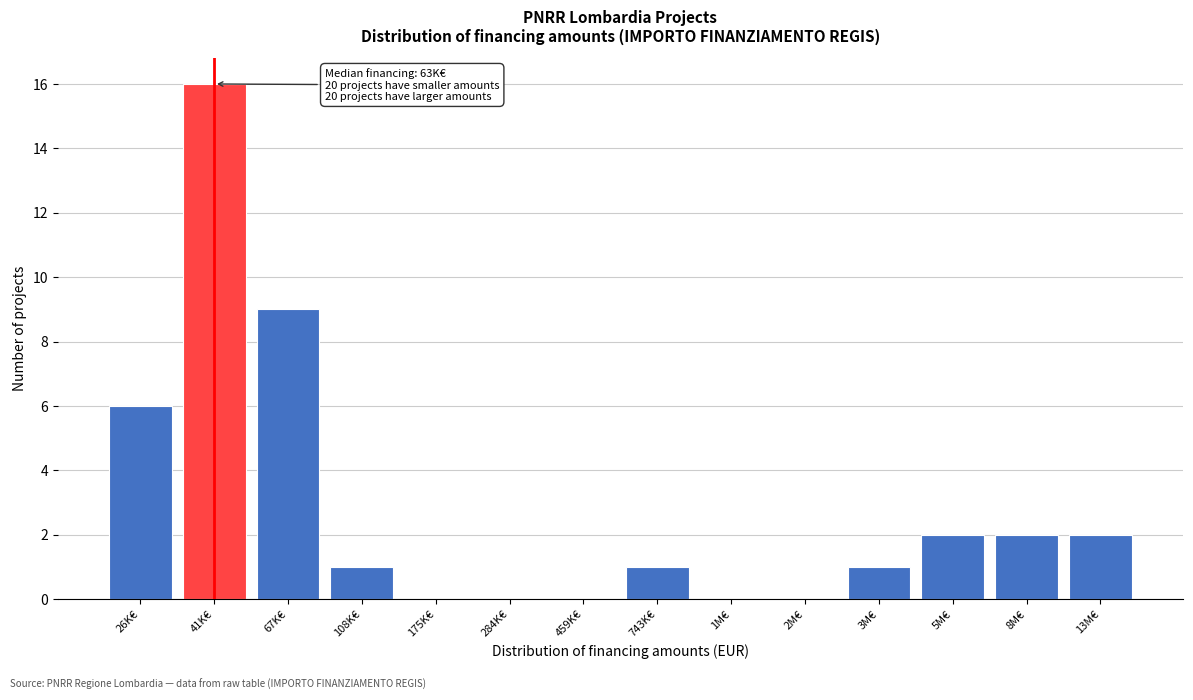

Reading left to right, extract all data points from this chart.

26K€=6	41K€=16	67K€=9	108K€=1	175K€=0	284K€=0	459K€=0	743K€=1	1M€=0	2M€=0	3M€=1	5M€=2	8M€=2	13M€=2